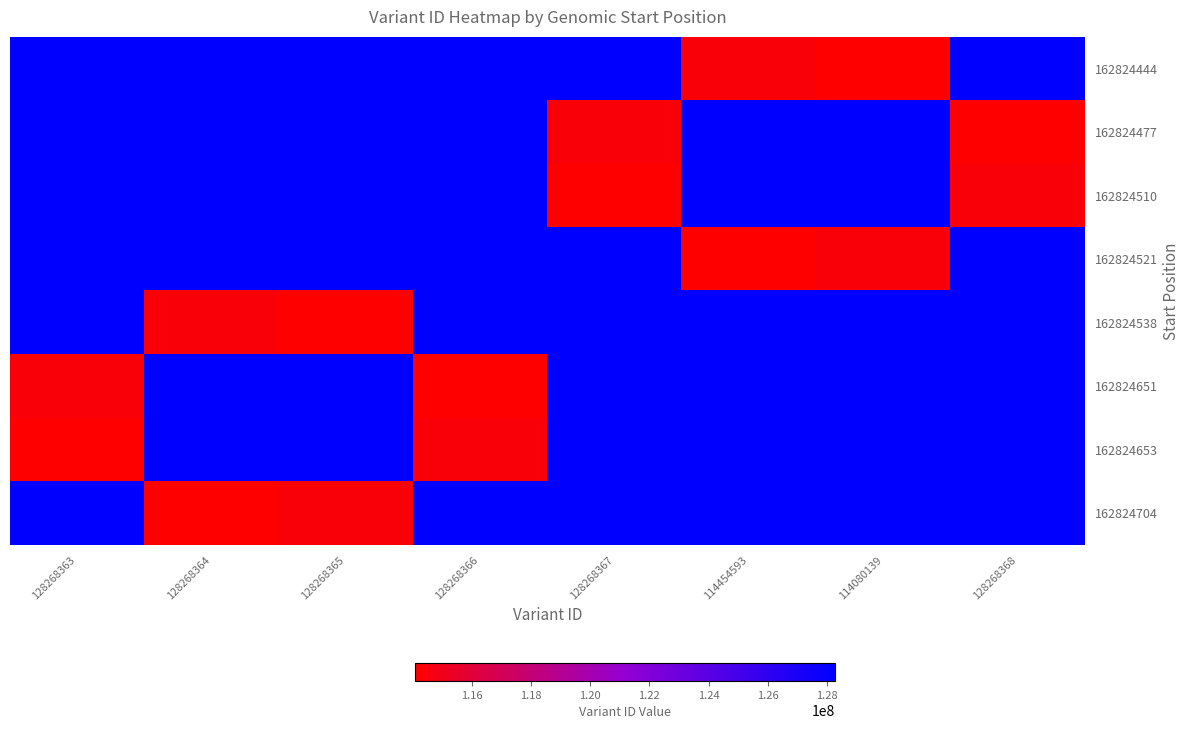

At which category is the sum across all series the highest?

128268363